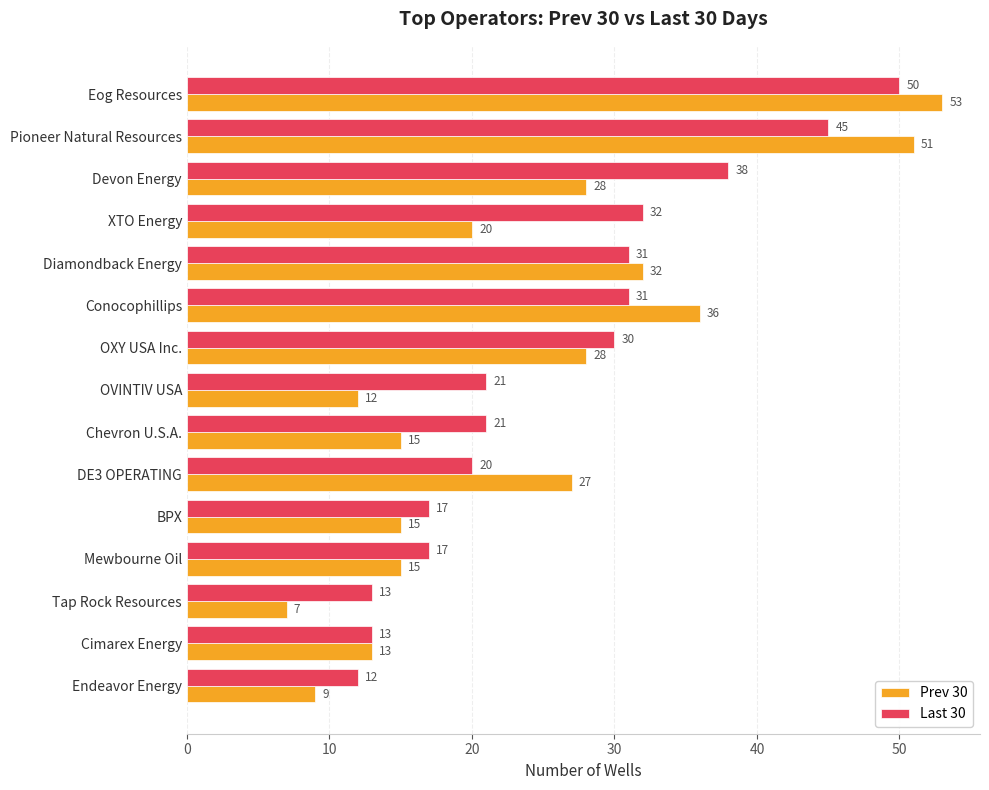

What value does the Last 30 series have at Conocophillips?

31